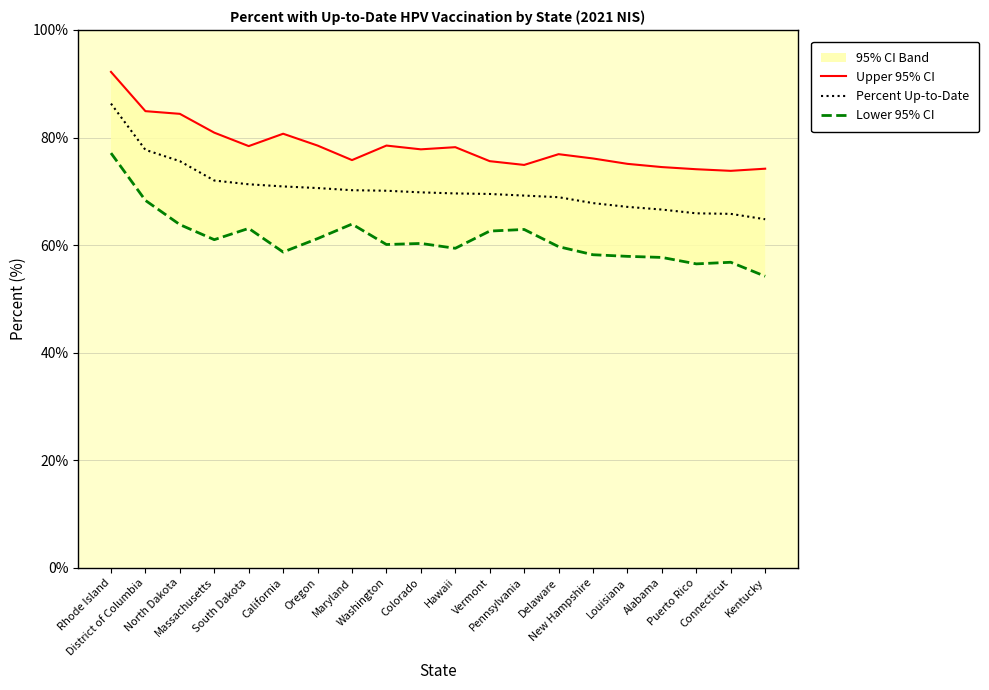

Reading left to right, transcribe all the data shown in this chart.

Upper 95% CI: Rhode Island=92.2	District of Columbia=84.9	North Dakota=84.4	Massachusetts=80.9	South Dakota=78.4	California=80.7	Oregon=78.5	Maryland=75.8	Washington=78.5	Colorado=77.8	Hawaii=78.2	Vermont=75.6	Pennsylvania=74.9	Delaware=76.9	New Hampshire=76.1	Louisiana=75.1	Alabama=74.5	Puerto Rico=74.1	Connecticut=73.8	Kentucky=74.2
Percent Up-to-Date: Rhode Island=86.3	District of Columbia=77.7	North Dakota=75.6	Massachusetts=72.0	South Dakota=71.3	California=70.9	Oregon=70.6	Maryland=70.2	Washington=70.1	Colorado=69.8	Hawaii=69.6	Vermont=69.5	Pennsylvania=69.2	Delaware=68.9	New Hampshire=67.8	Louisiana=67.1	Alabama=66.6	Puerto Rico=65.9	Connecticut=65.8	Kentucky=64.8
Lower 95% CI: Rhode Island=77.1	District of Columbia=68.3	North Dakota=63.8	Massachusetts=61.0	South Dakota=63.1	California=58.7	Oregon=61.2	Maryland=63.9	Washington=60.1	Colorado=60.3	Hawaii=59.4	Vermont=62.6	Pennsylvania=62.9	Delaware=59.7	New Hampshire=58.2	Louisiana=57.9	Alabama=57.7	Puerto Rico=56.5	Connecticut=56.8	Kentucky=54.2